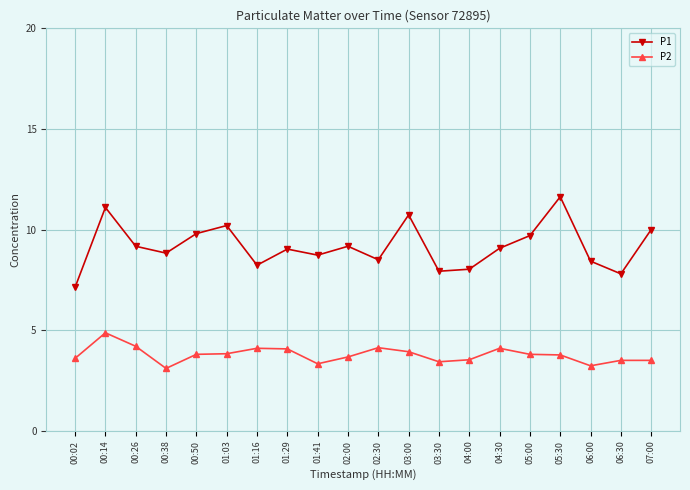

What is the lowest value of the P2 series?

3.1